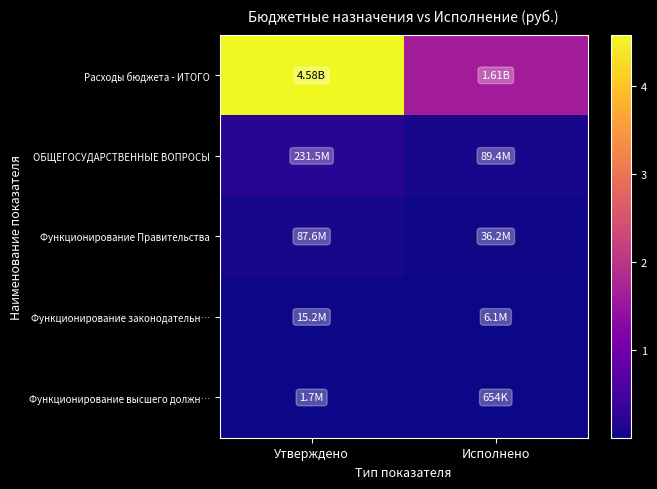

What is the difference between the highest and lowest values at Утверждено?

4581877006.9